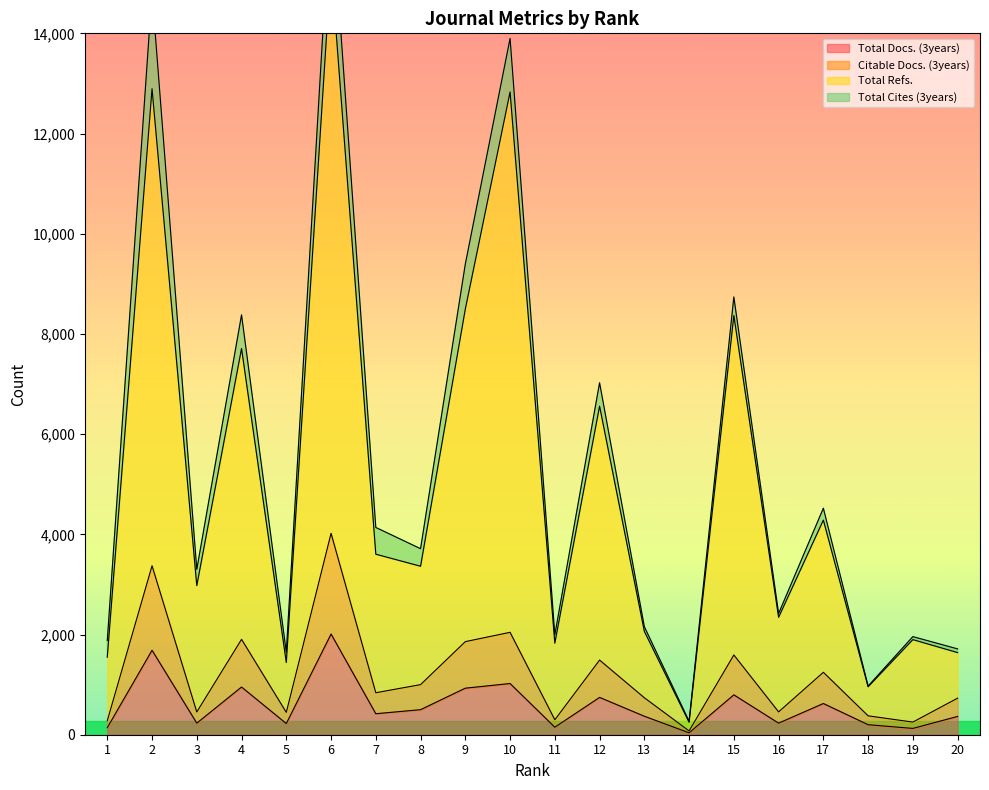

How many data points in Citable Docs. (3years) are less than 838?

10